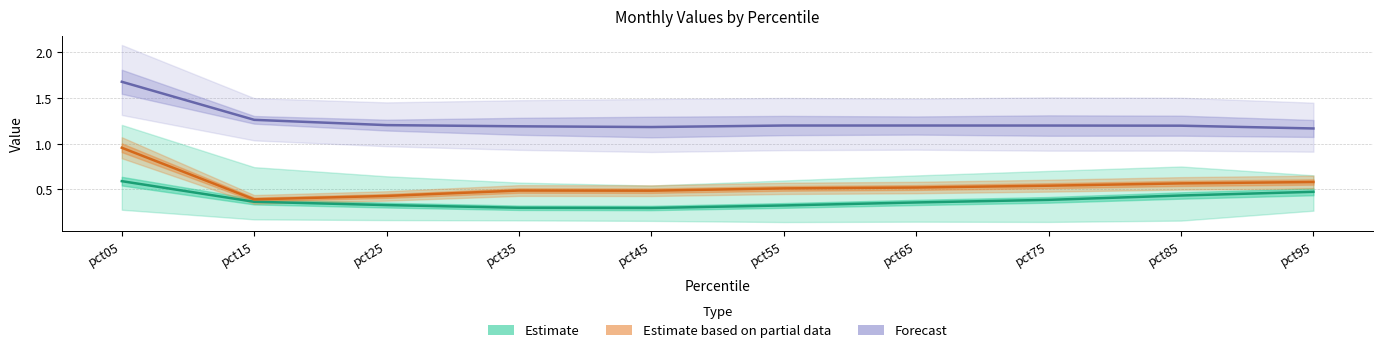

What is the difference between the maximum and minimum values in the Estimate series?

0.3